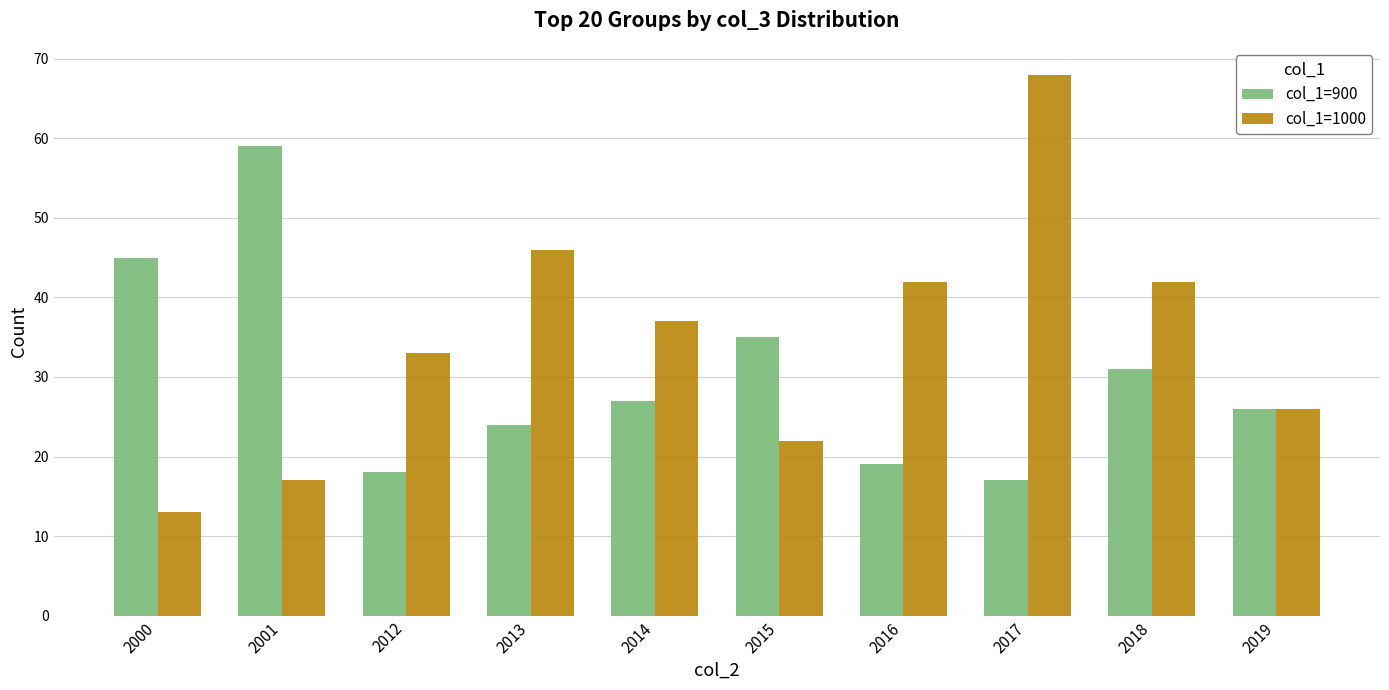

What is the value of the col_1=1000 bar at the 8th from the left?

68